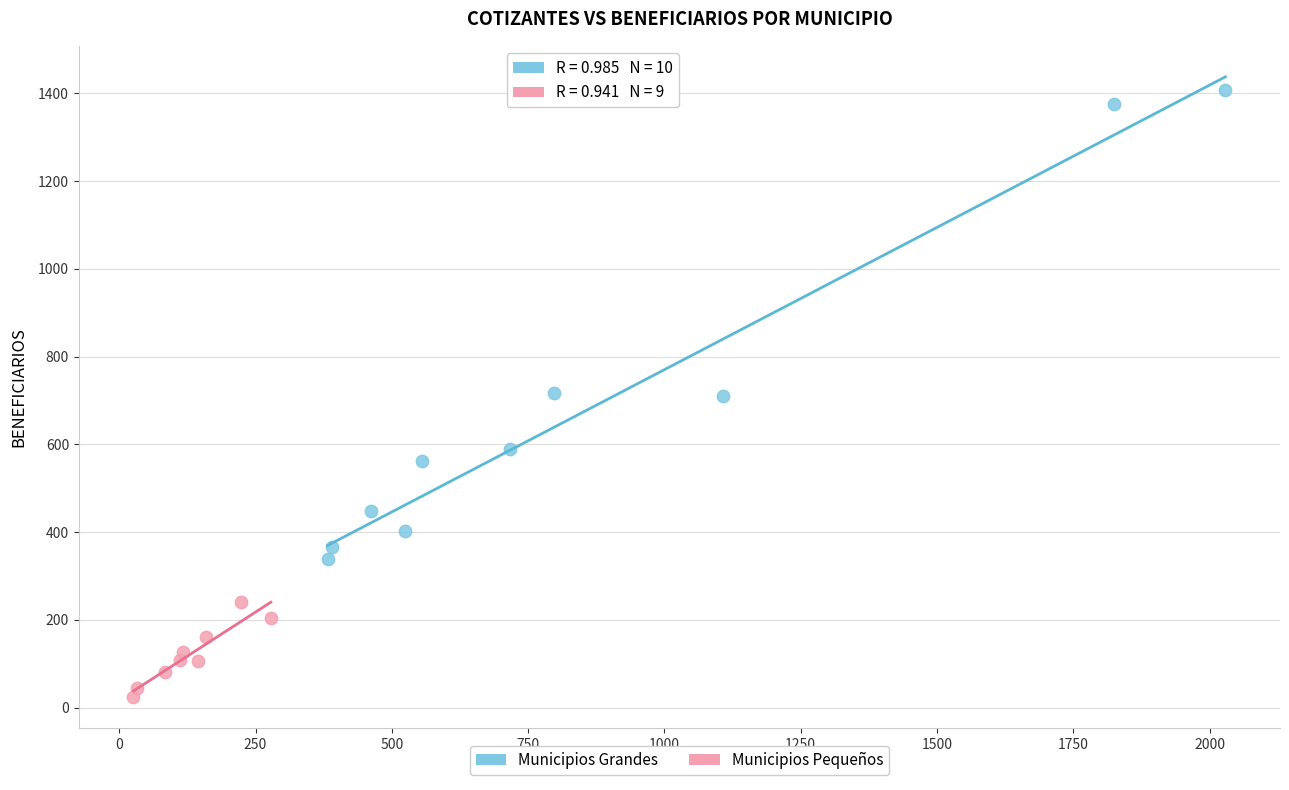

Which series has the widest spread of Y values?

Municipios Grandes